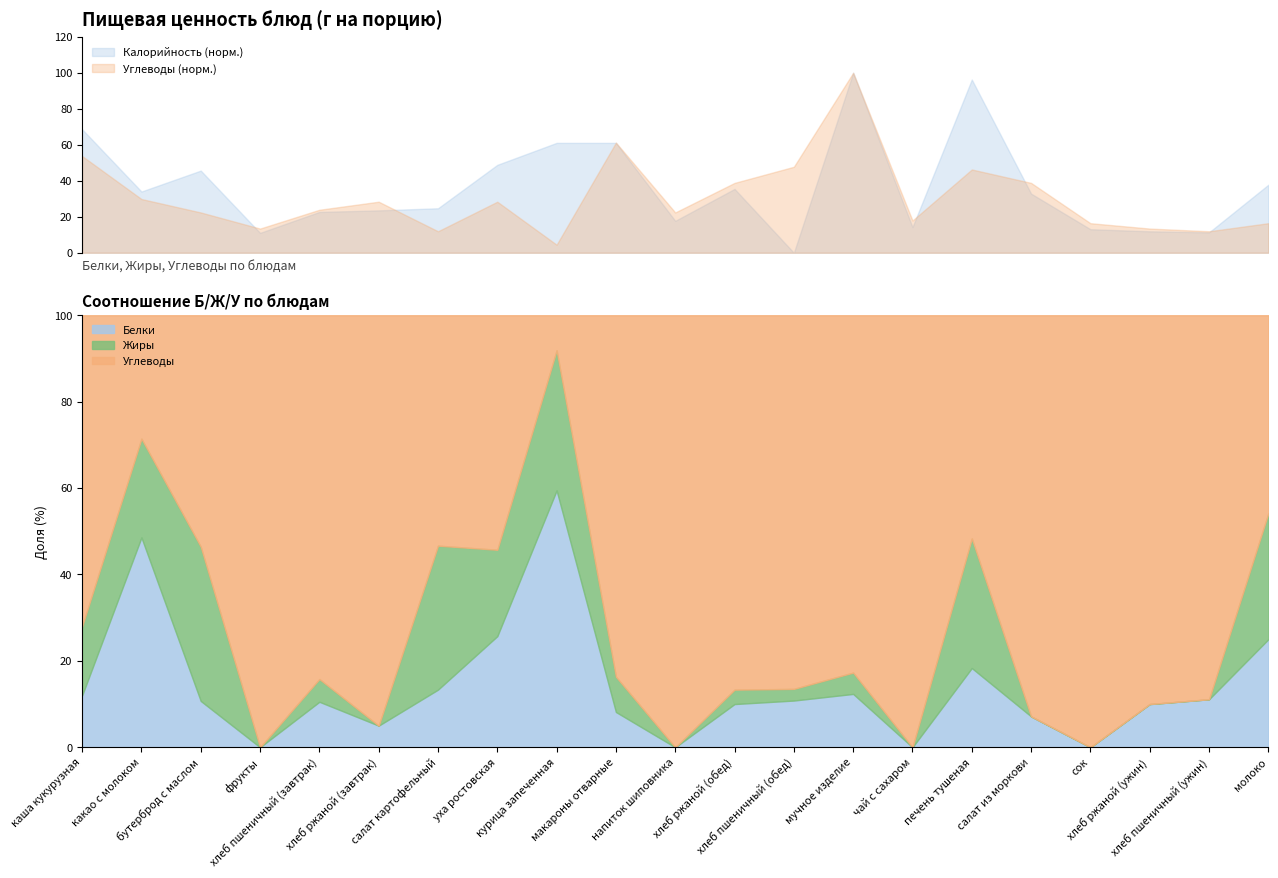

How many times do Углеводы and Белки cross each other?

4